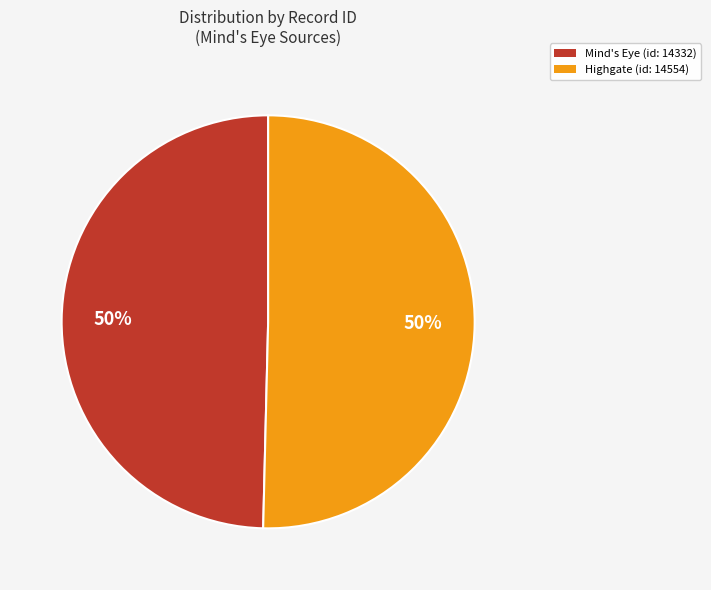

Is the sum of Highgate (id: 14554) and Mind's Eye (id: 14332) greater than half?

Yes